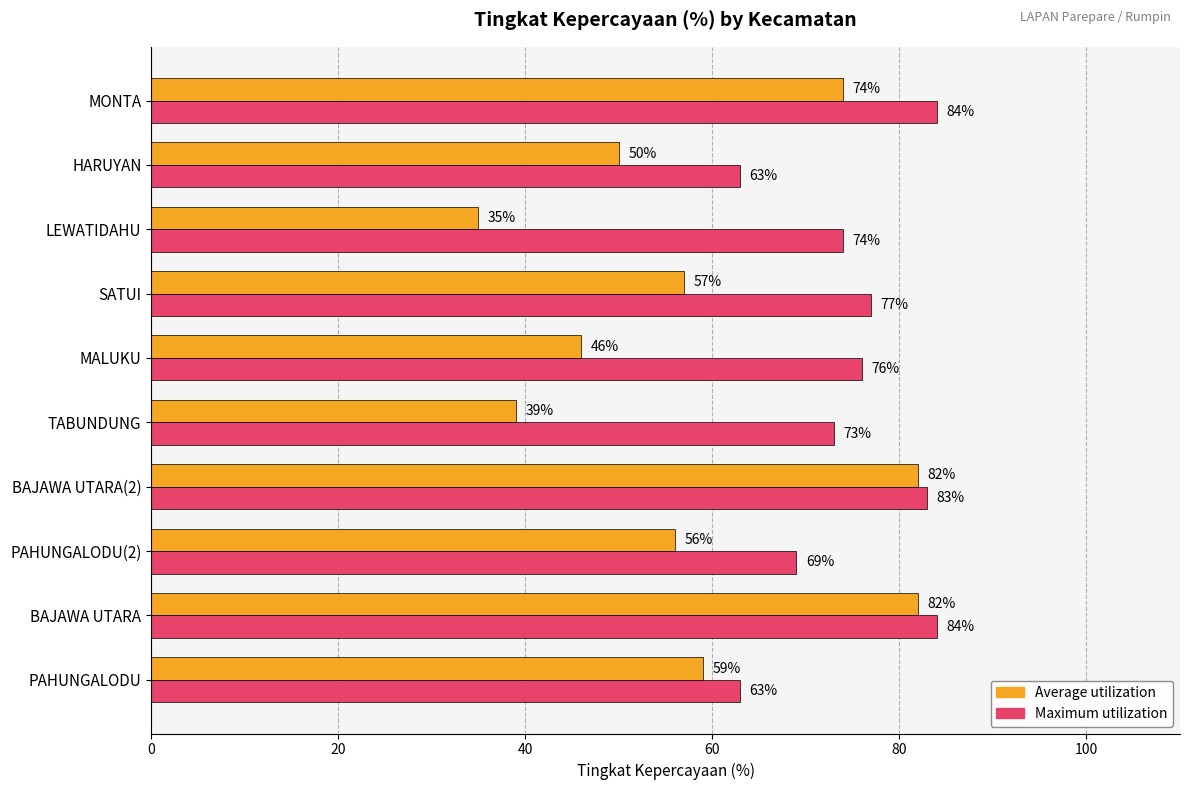

What value does the Average utilization series have at PAHUNGALODU(2), to the nearest 5?

55